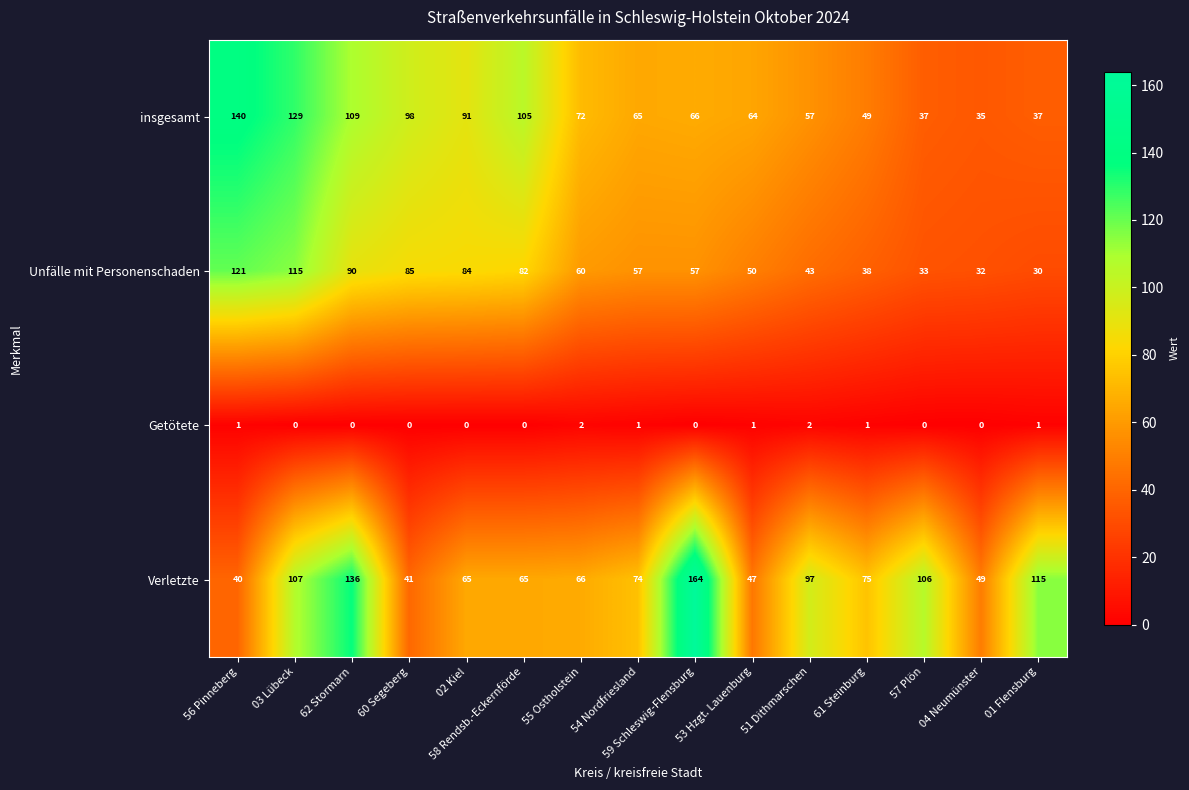

What is the highest value of the Verletzte series?

164